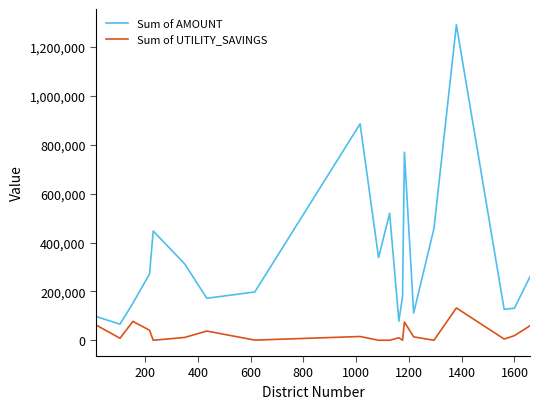

In Sum of UTILITY_SAVINGS, how many points are higher than both neighbors (excluding endpoints)?

6